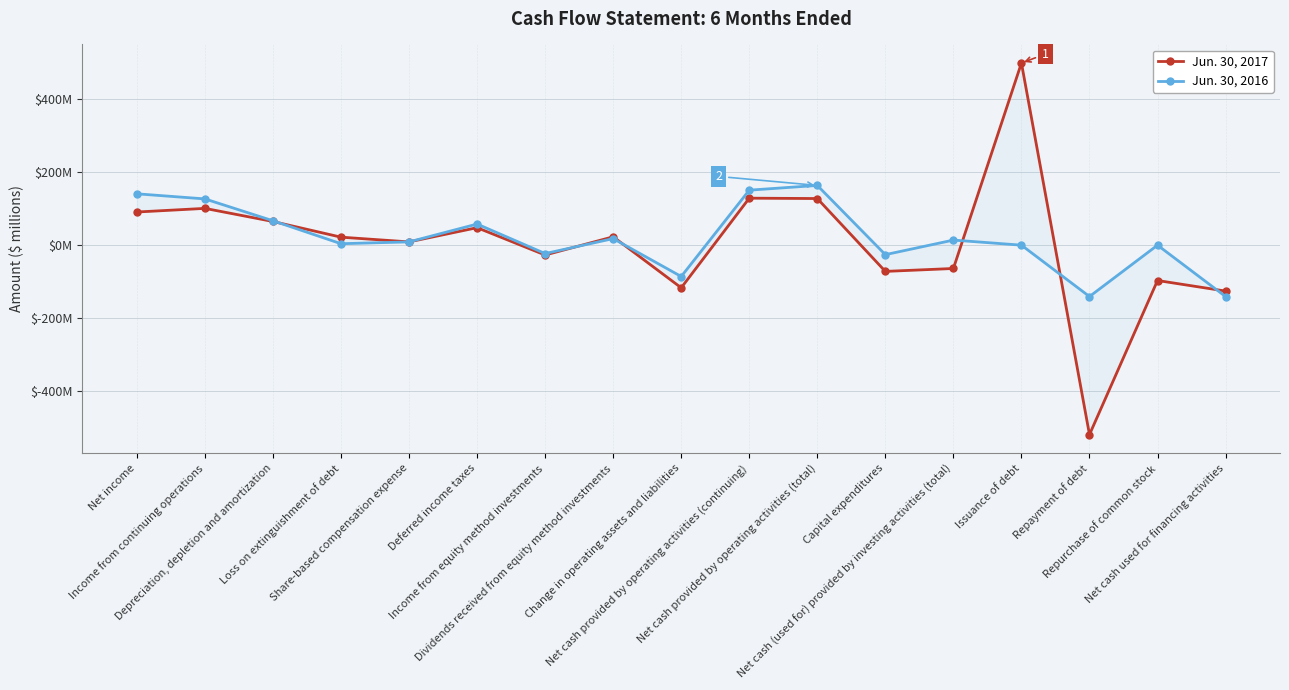

At which label does Jun. 30, 2017 reach its minimum?

Repayment of debt